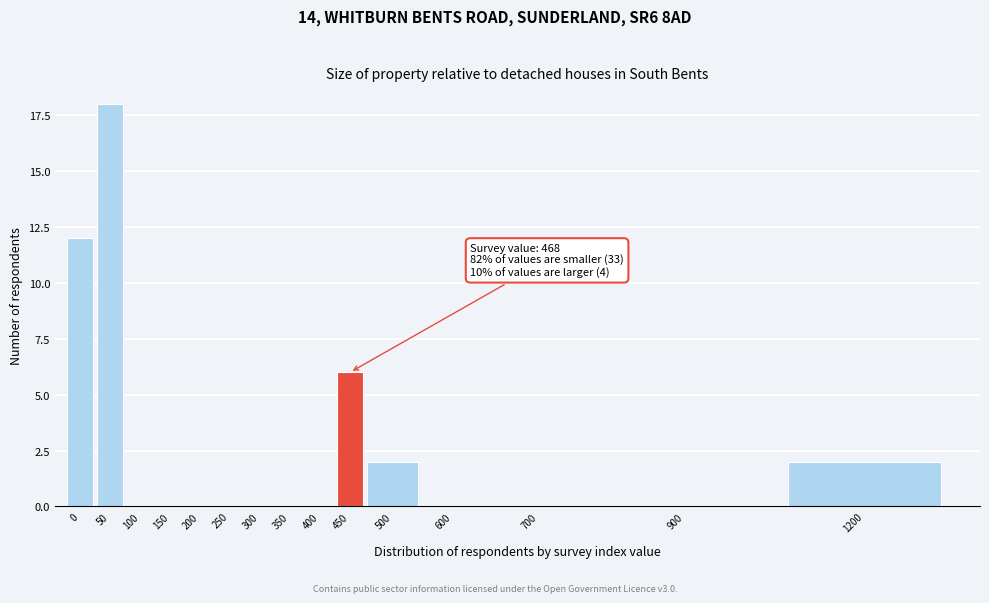

Reading left to right, transcribe all the data shown in this chart.

0=12	50=18	100=0	150=0	200=0	250=0	300=0	350=0	400=0	450=6	500=2	600=0	700=0	900=0	1200=2